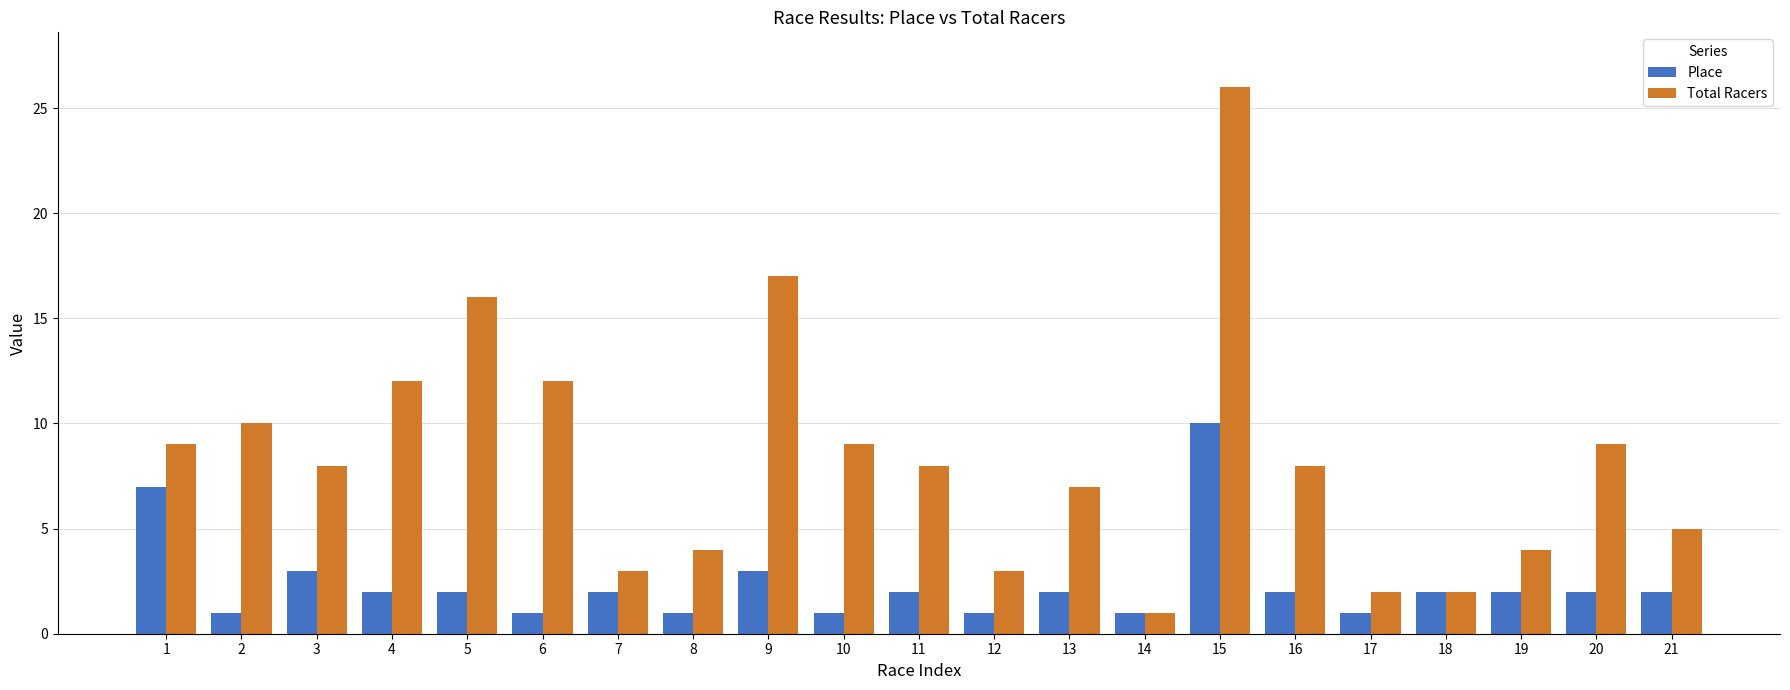

What value does the Total Racers series have at 8?

4